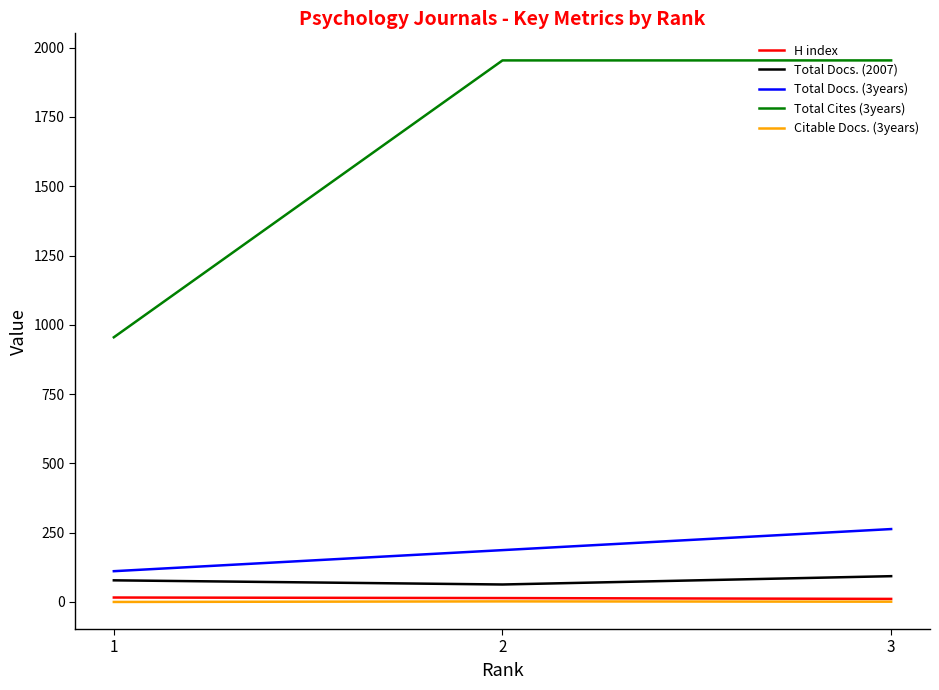

How many distinct data groups are displayed?

5